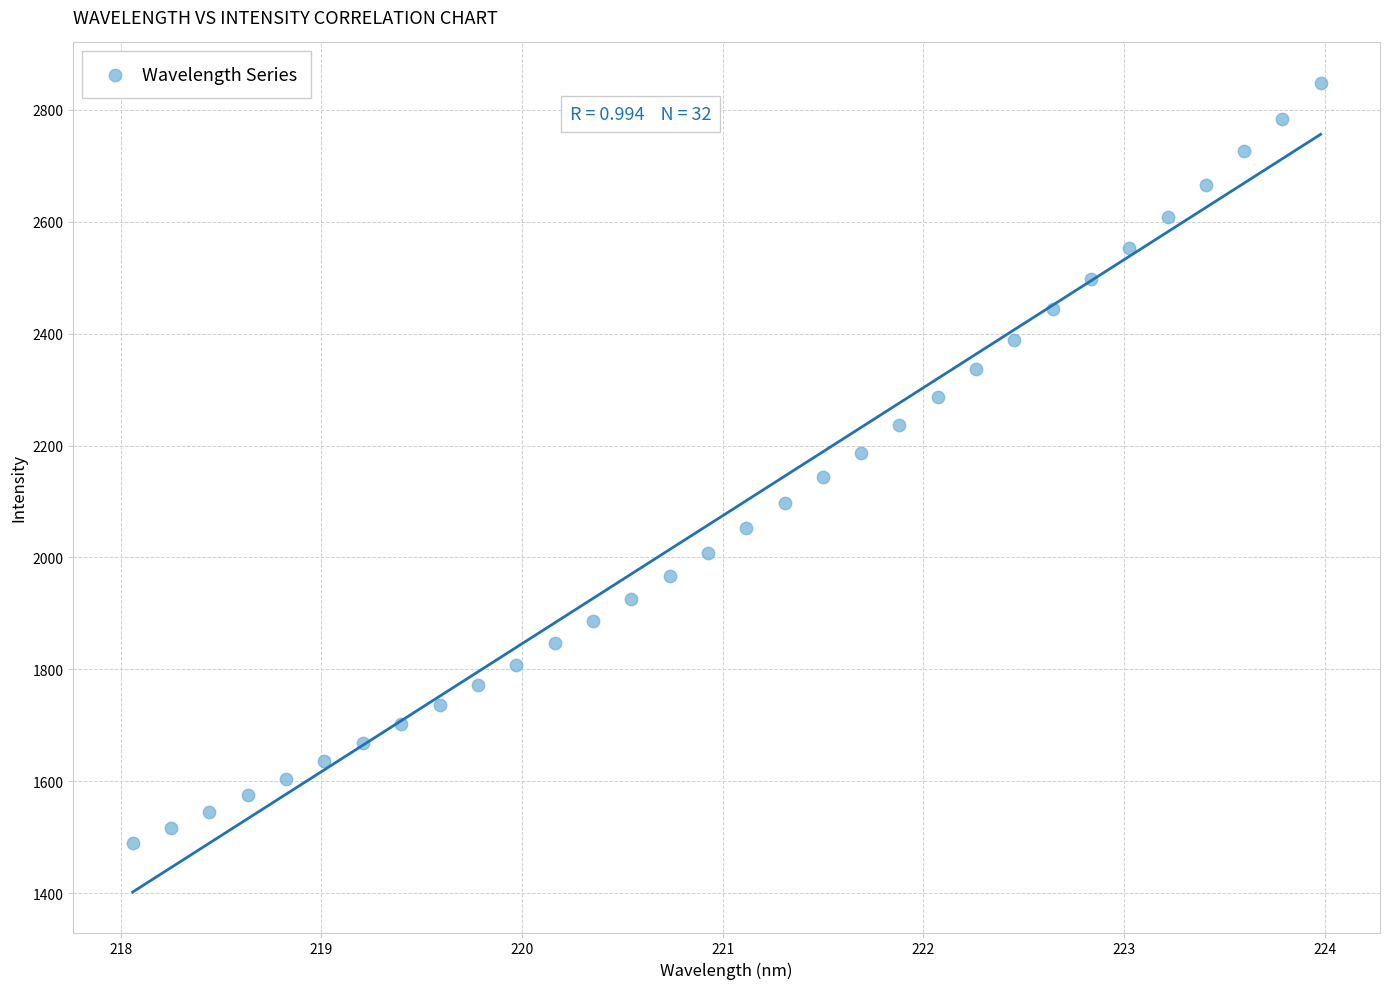

What is the range of Y values (max minus min)?

1359.3